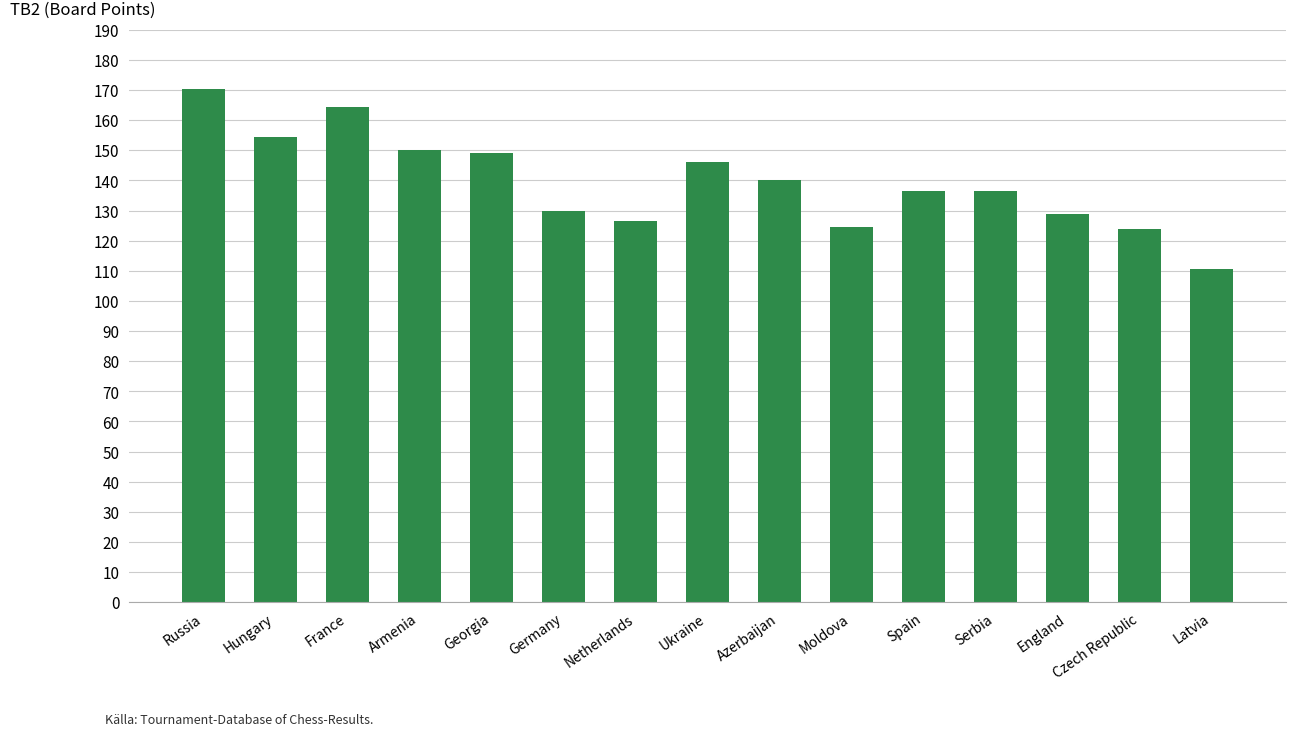

What is the approximate value at Netherlands?

126.5